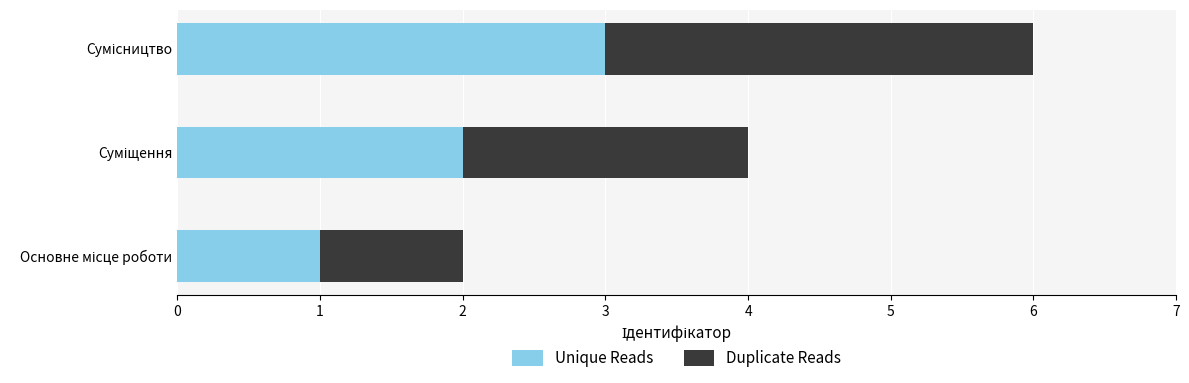

What are all the series names shown in the legend?

Unique Reads, Duplicate Reads